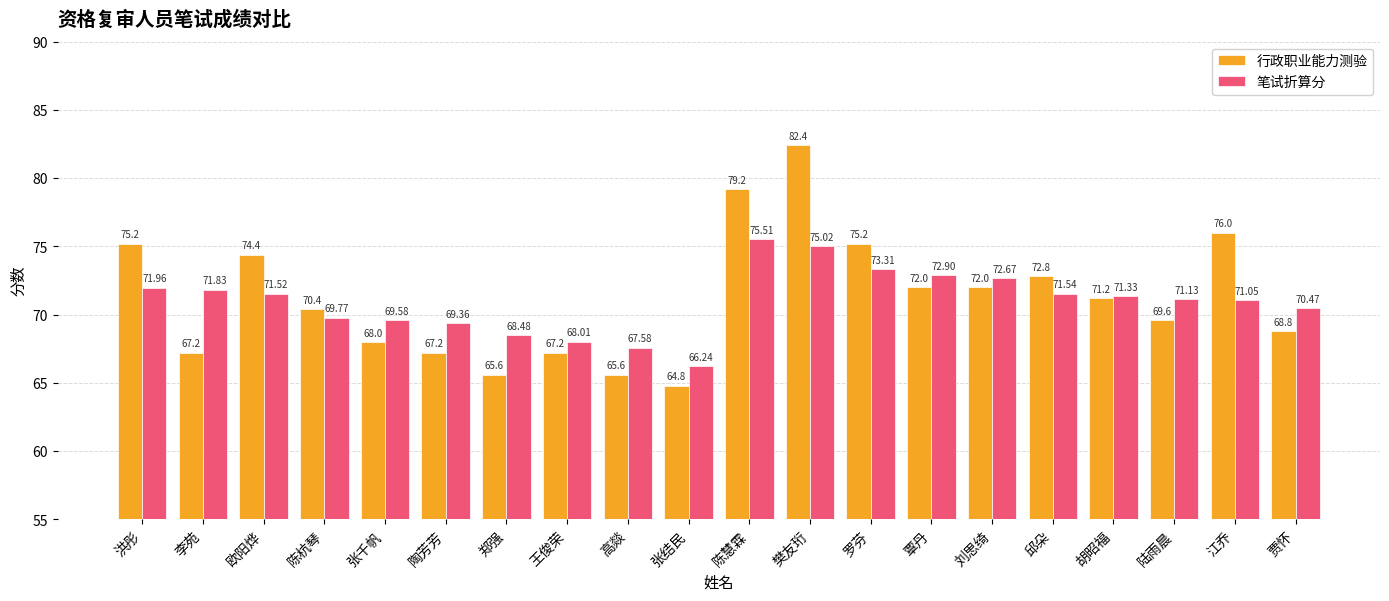

The 行政职业能力测验 series shows 72.0 at 刘思绮. True or false?

True